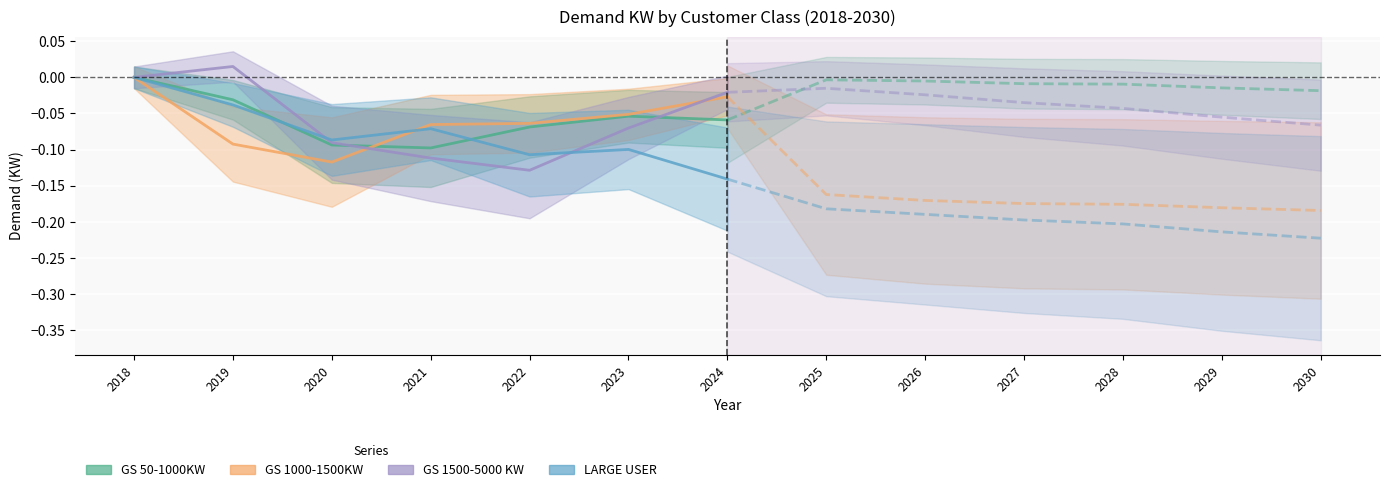

Where is the first local minimum for LARGE USER?

2020